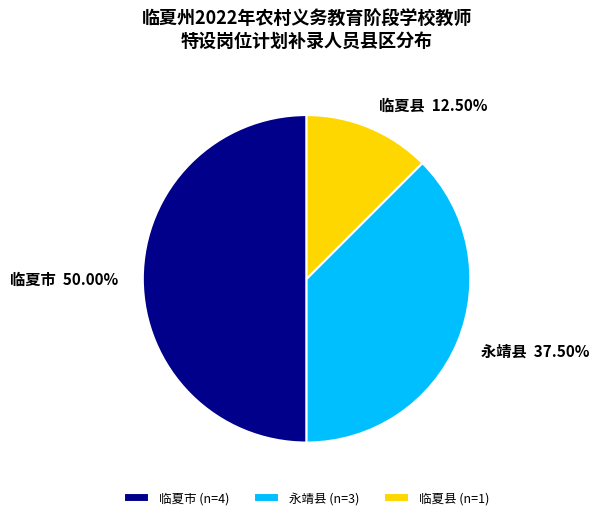

Which has a higher value, 永靖县 or 临夏县?

永靖县